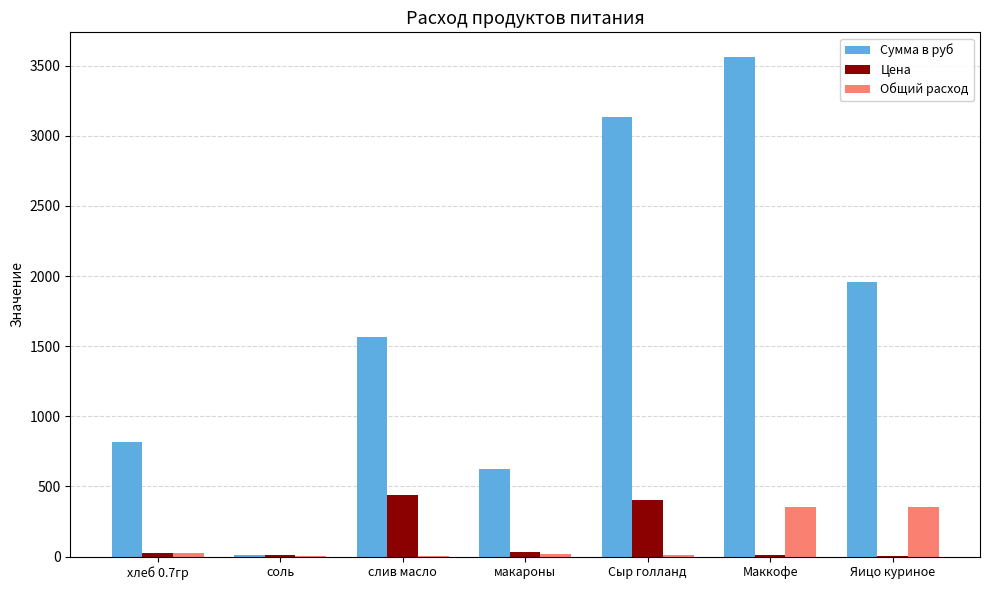

Is the value of Сумма в руб at Сыр голланд greater than the value of Общий расход at хлеб 0.7гр?

Yes